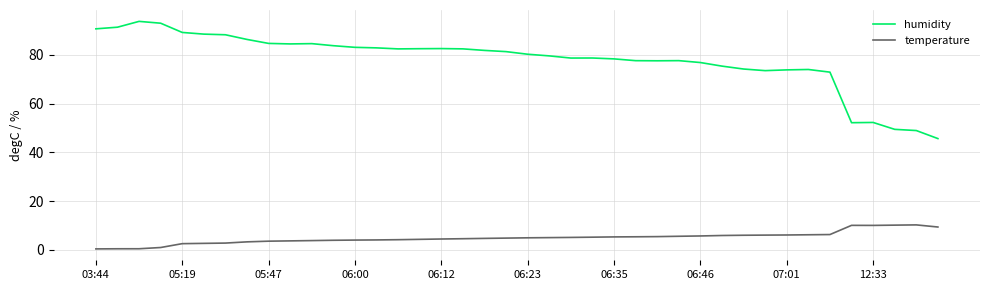

Which series has the largest range (max minus min)?

humidity